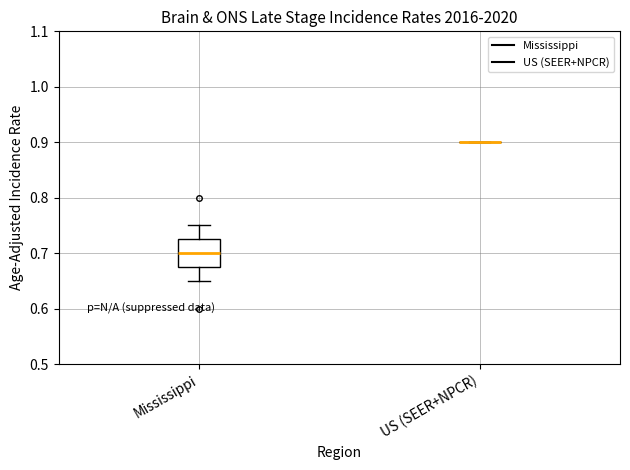

Reading left to right, transcribe this box plot: for each box, give where its median line is, the range the box spans, and where its two whiskers end, as read against the y-axis. The values are not printed on the chart, so give them approximately, as read against the axis.

Mississippi: median 0.70, box 0.68 to 0.73, whiskers 0.65 to 0.75
US (SEER+NPCR): box collapsed to a line at 0.90, whiskers 0.90 to 0.90